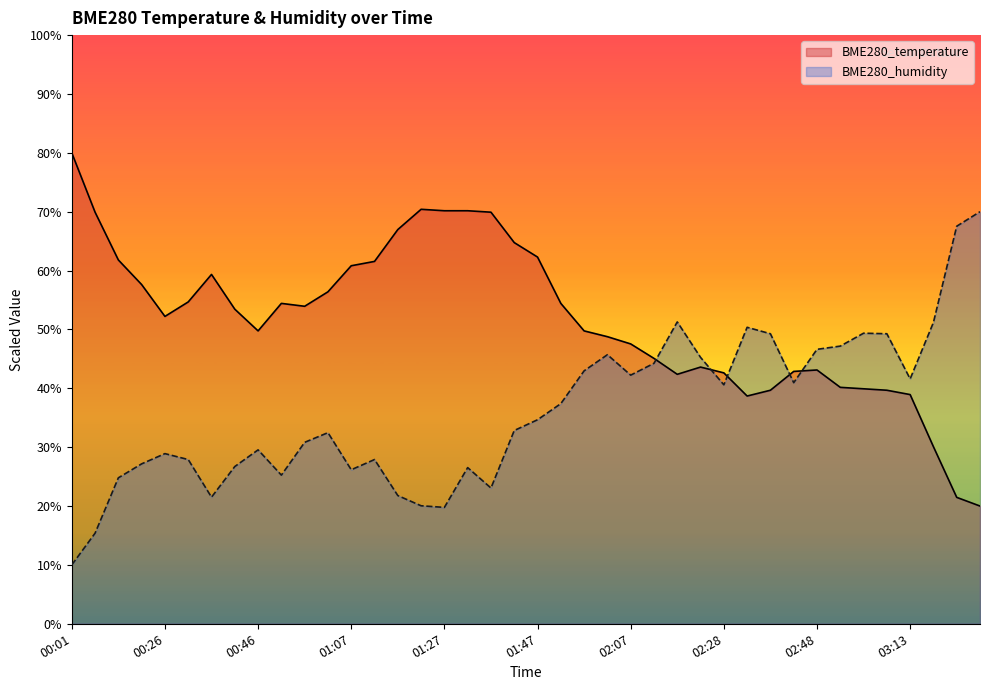

What is the sum of the BME280_humidity values at 02:02 and 00:51?

71.0